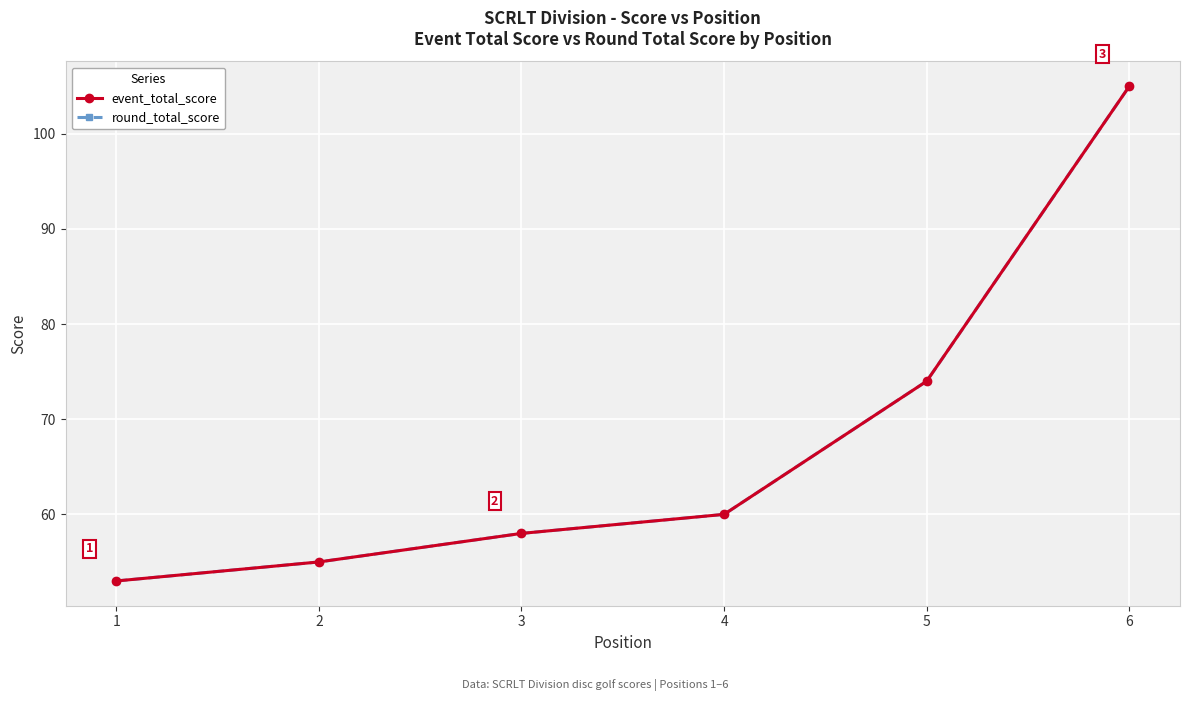

What value does the event_total_score series have at 4, to the nearest 5?

60